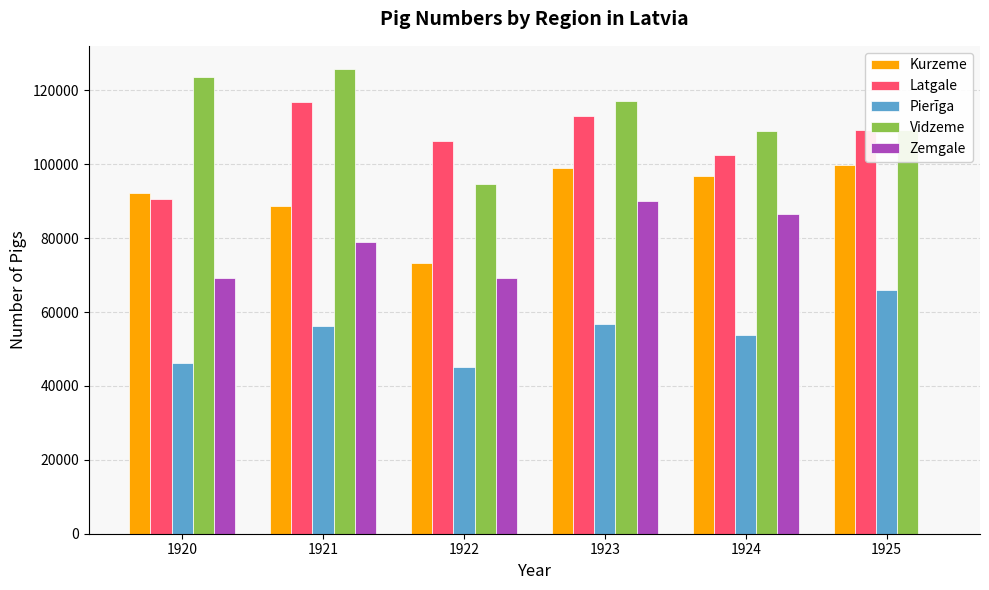

The value of Latgale at 1921 is 116879.4. True or false?

True